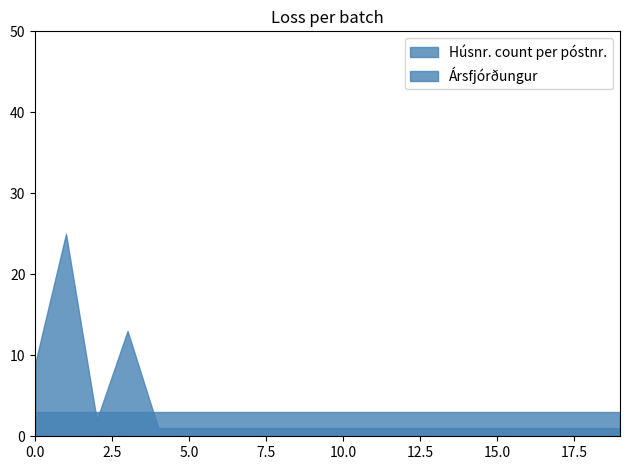

True or false: Húsnr. count per póstnr. has more than 0 interior local peaks.

True